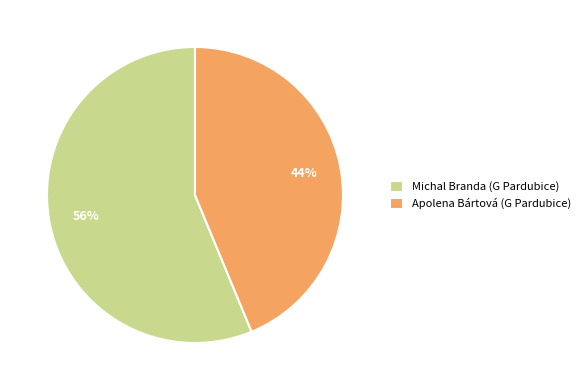

Is it true that Apolena Bártová (G Pardubice) is 44% of the pie?

True